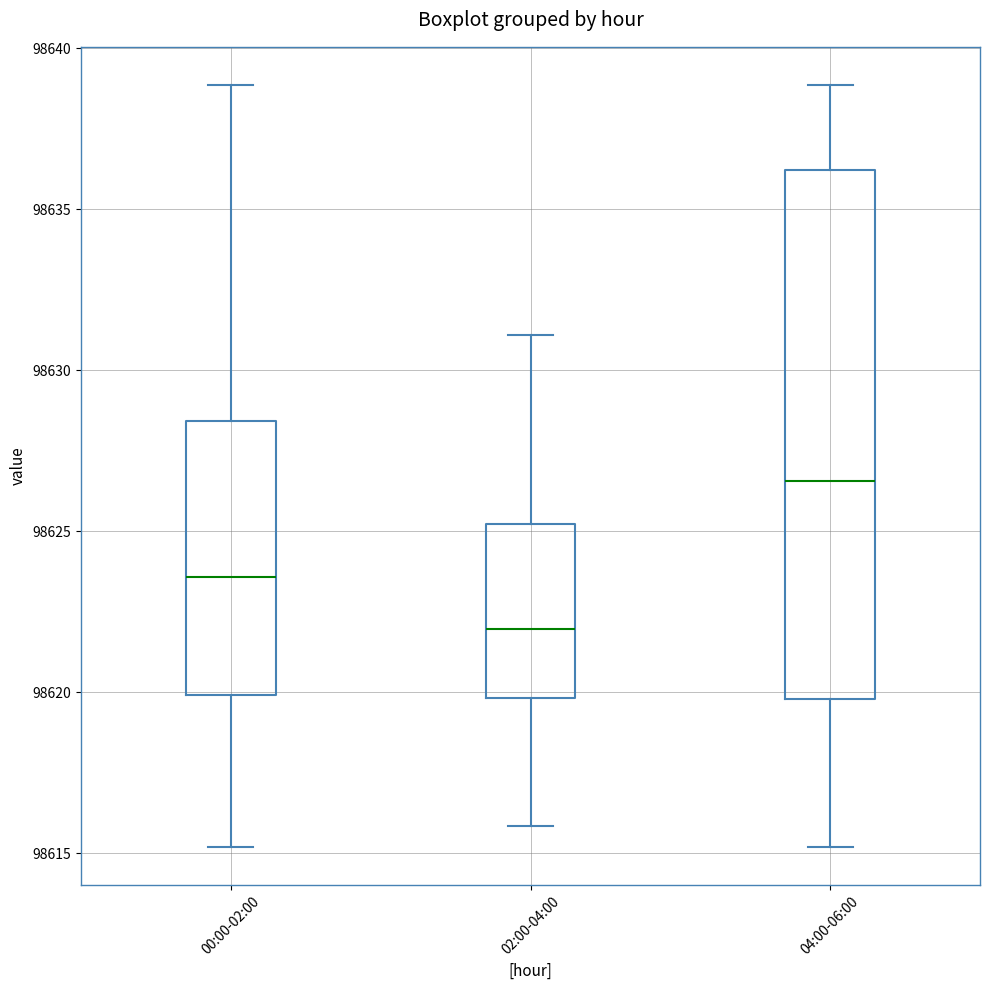

Where is the lower edge of the box for 00:00-02:00 on the y-axis? The values are not printed on the chart, so give them approximately, as read against the axis.

98620.0